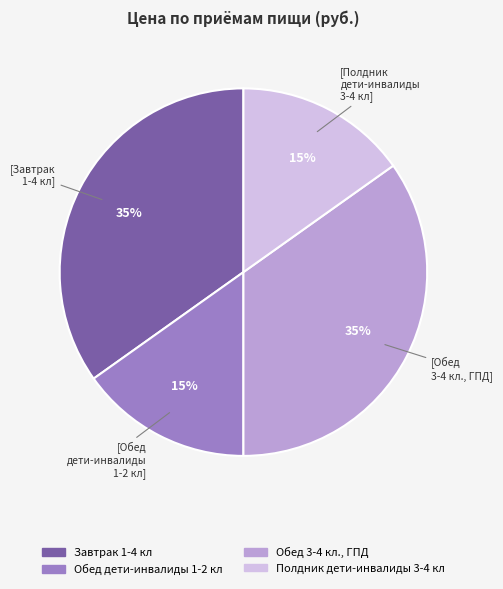

Count the number of slices in the pie.

4